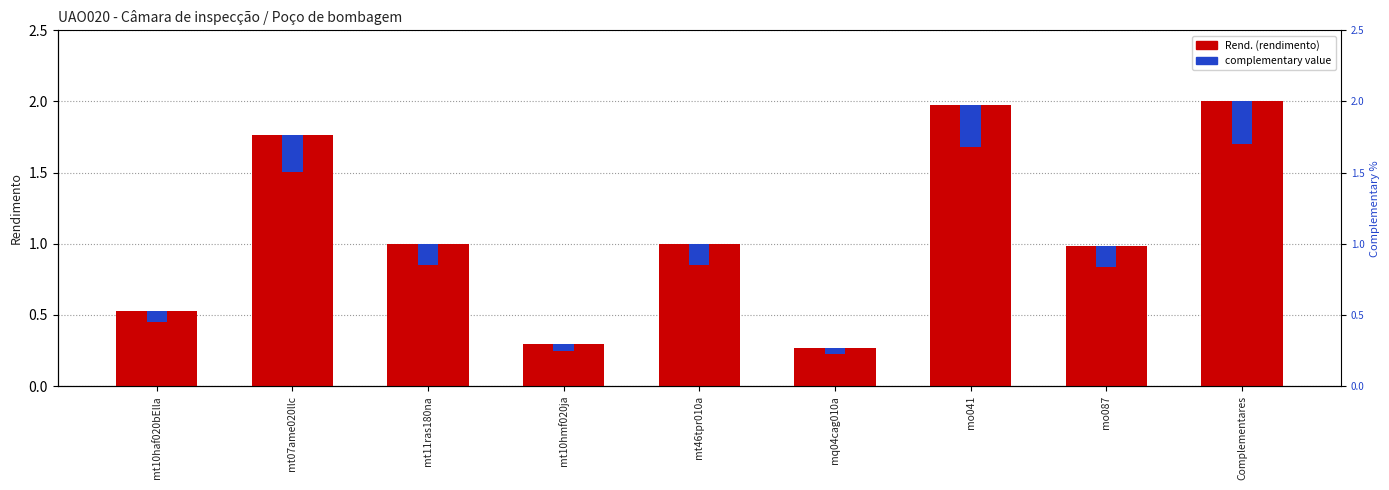

Which category has the highest value across all series?

Complementares